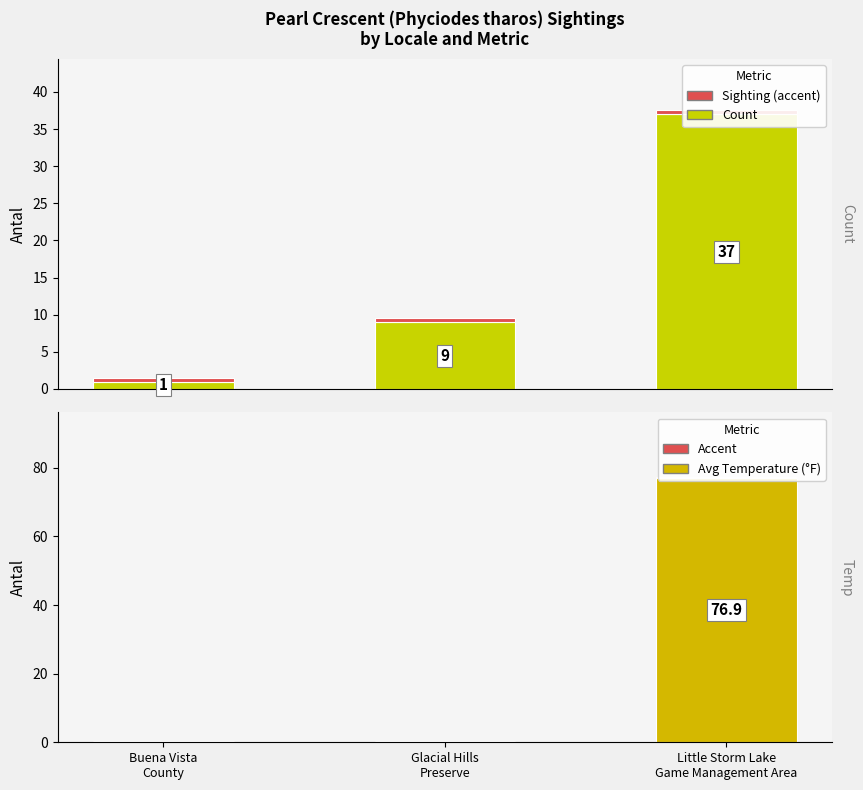

Reading left to right, what are all the values shown in this chart?

Count: 1.0	9.0	37.0
Avg Temperature: 0.0	0.0	76.9